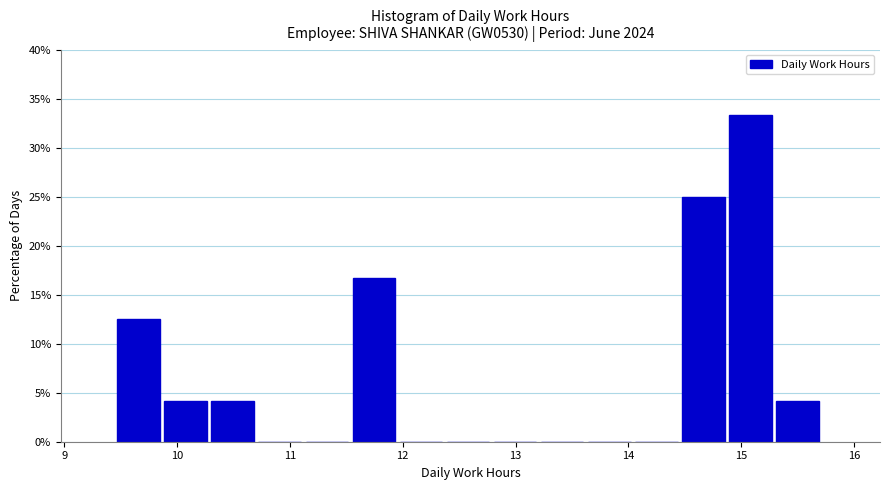

Over which range of the x-axis is the bar tallest?

14.9 to 15.3